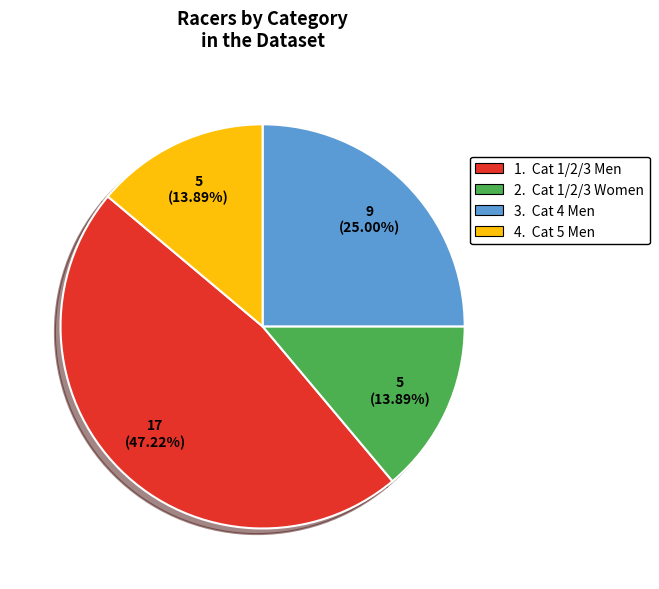

Combined, do 1. Cat 1/2/3 Men and 4. Cat 5 Men account for over 50%?

Yes